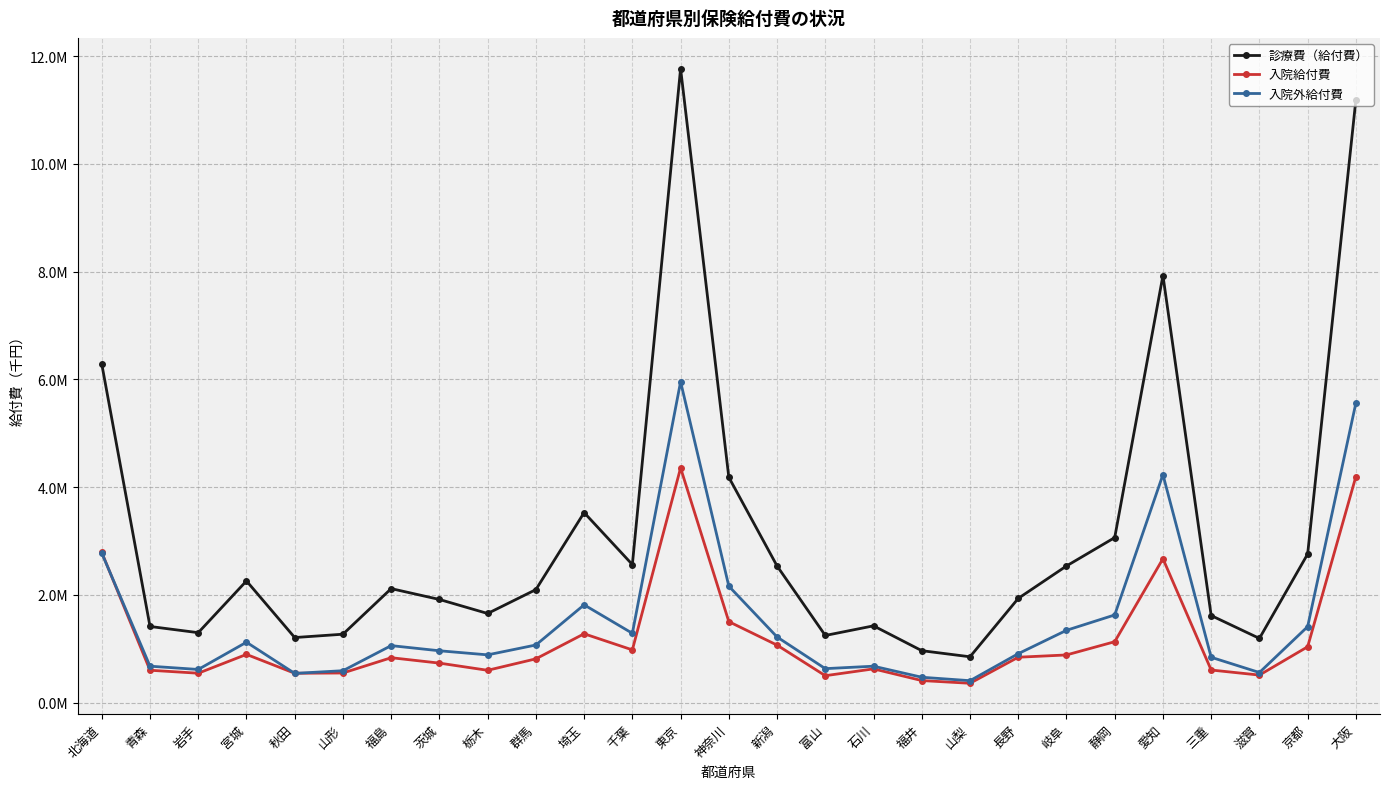

Does the chart have visible grid lines?

Yes